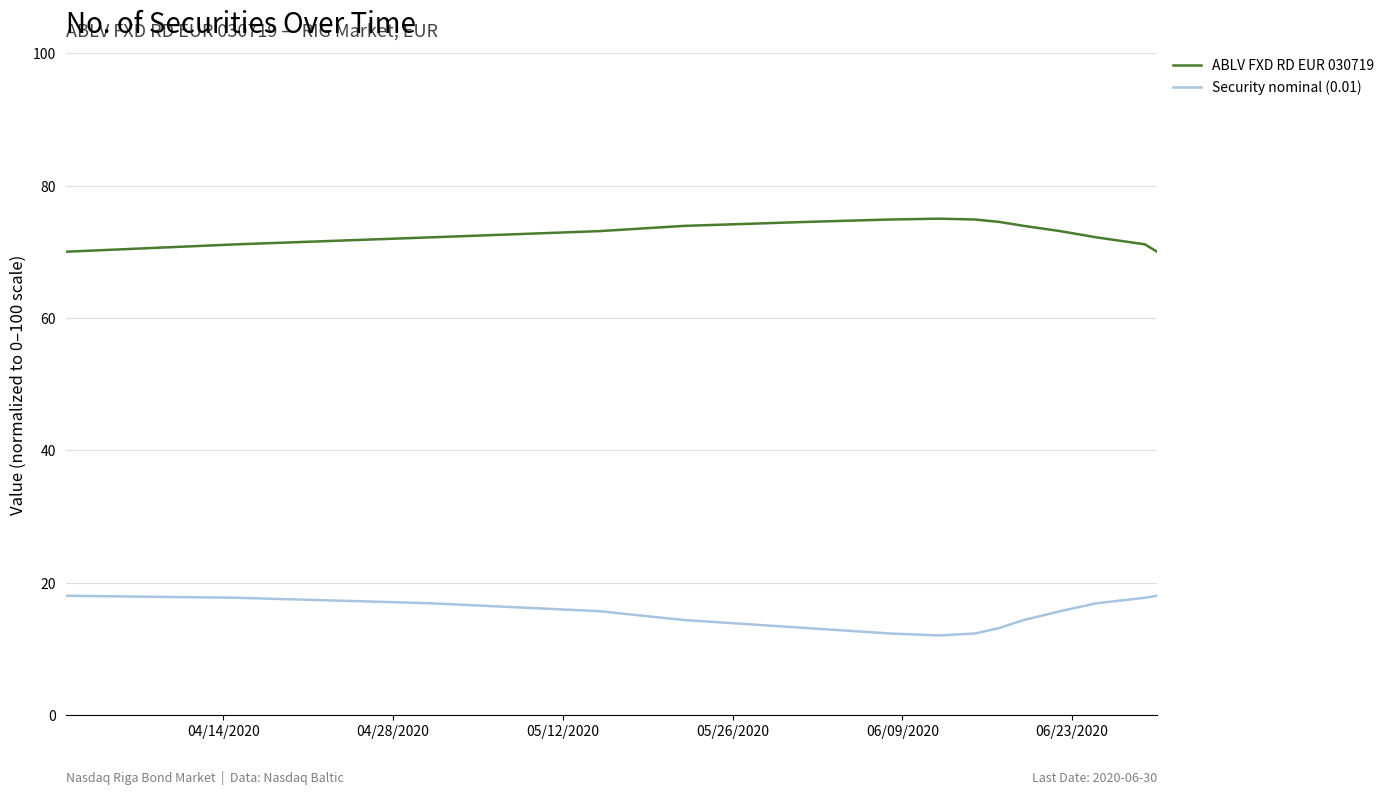

Which series has the widest spread of values?

Security nominal (0.01)